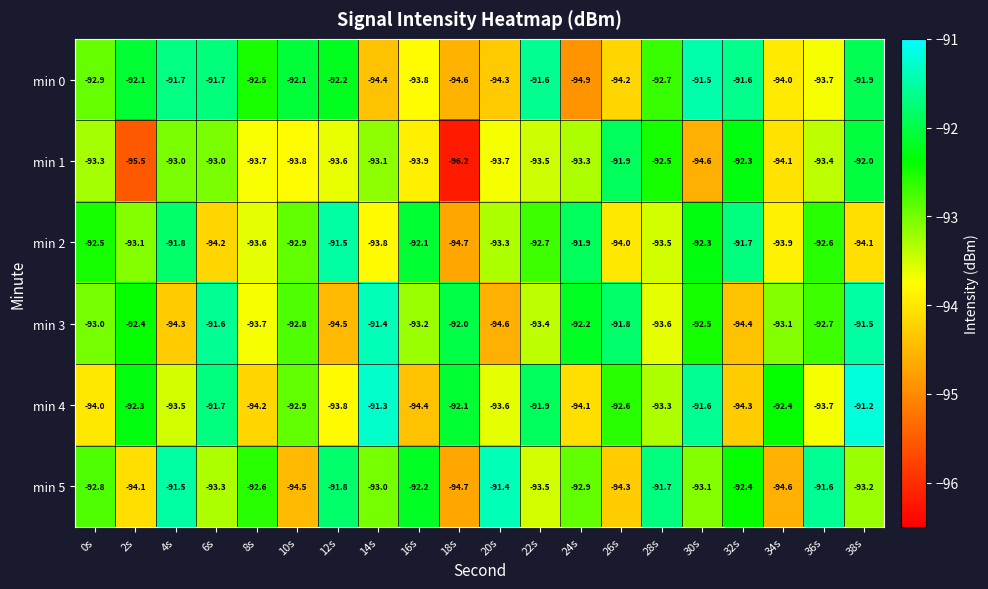

Which series has the widest spread of values?

min 1